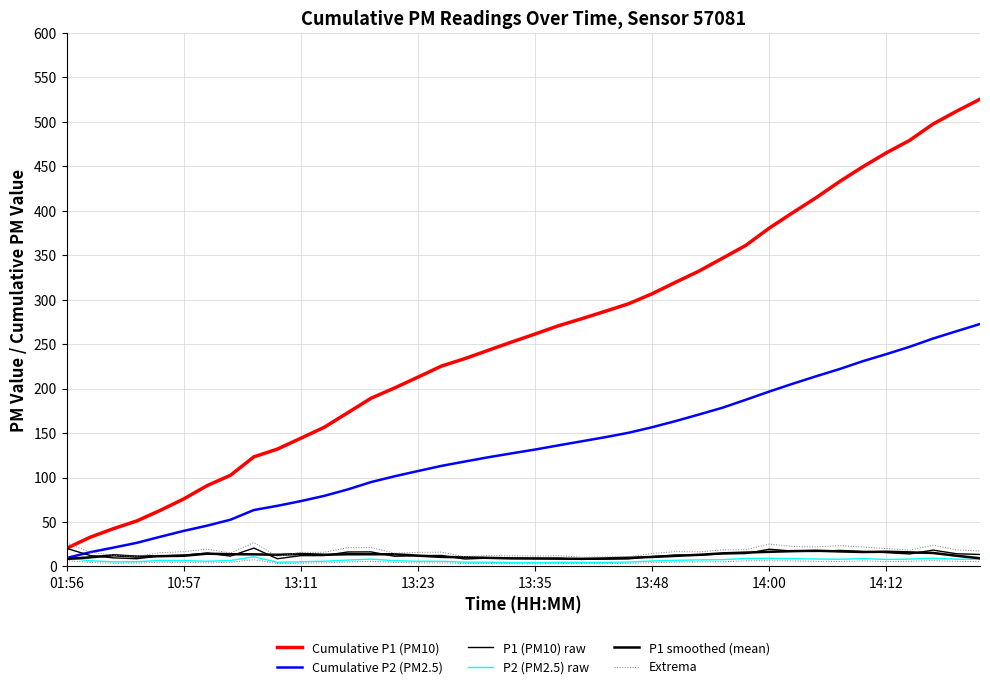

Where does the P1 (PM10) raw series first go above 12?

01:56